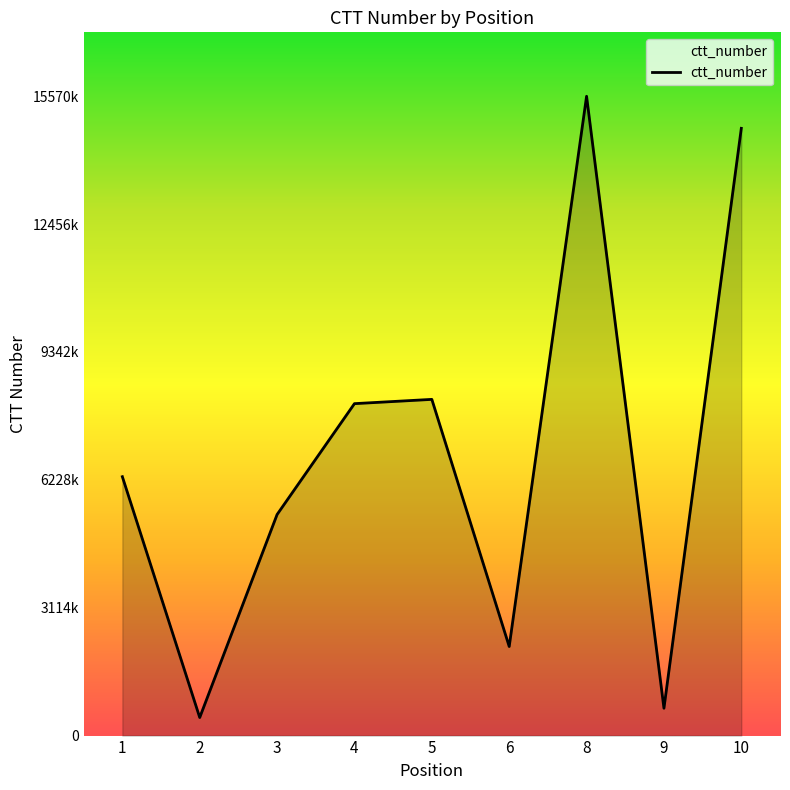

At which category does the data reach its first local valley?

2